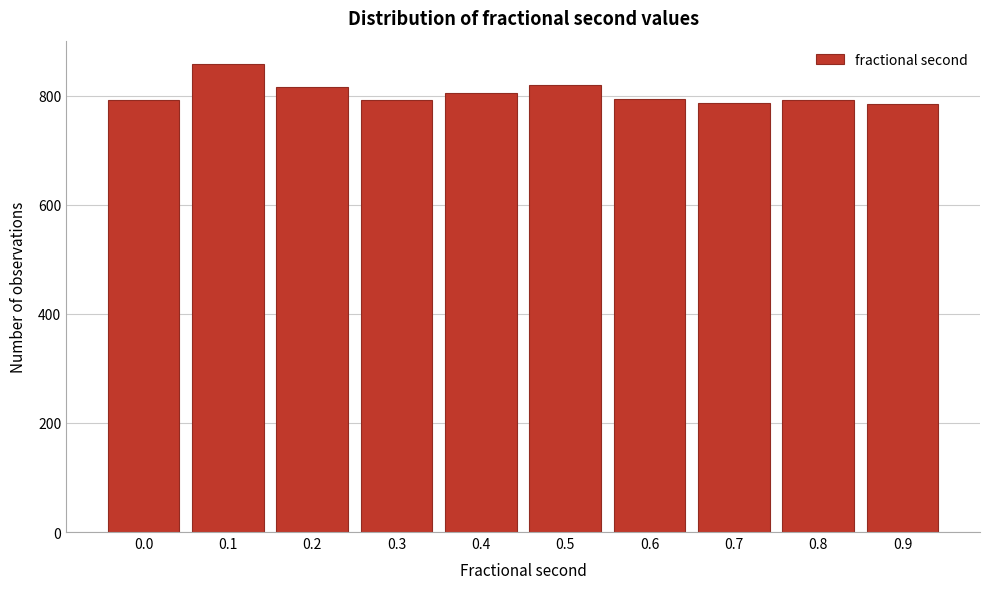

What is the ratio of the value at 0.4 to the value at 0.2?

1.0